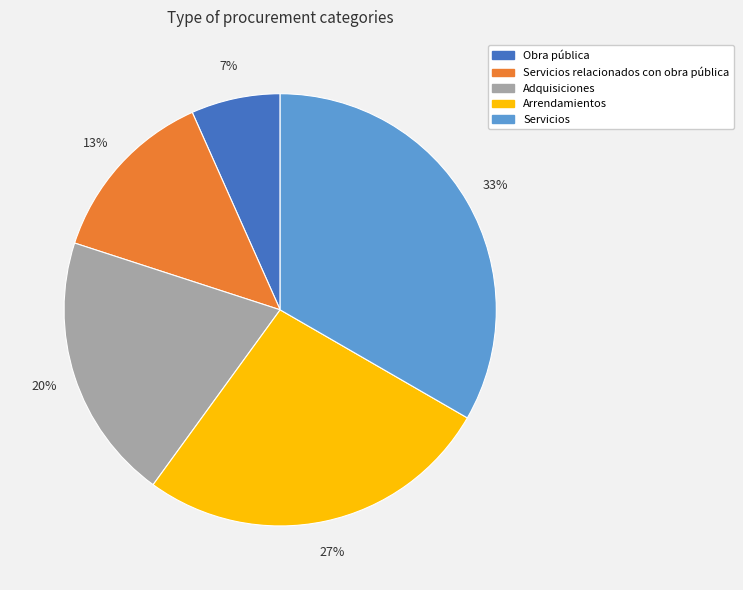

Between Servicios relacionados con obra pública and Adquisiciones, which is larger?

Adquisiciones